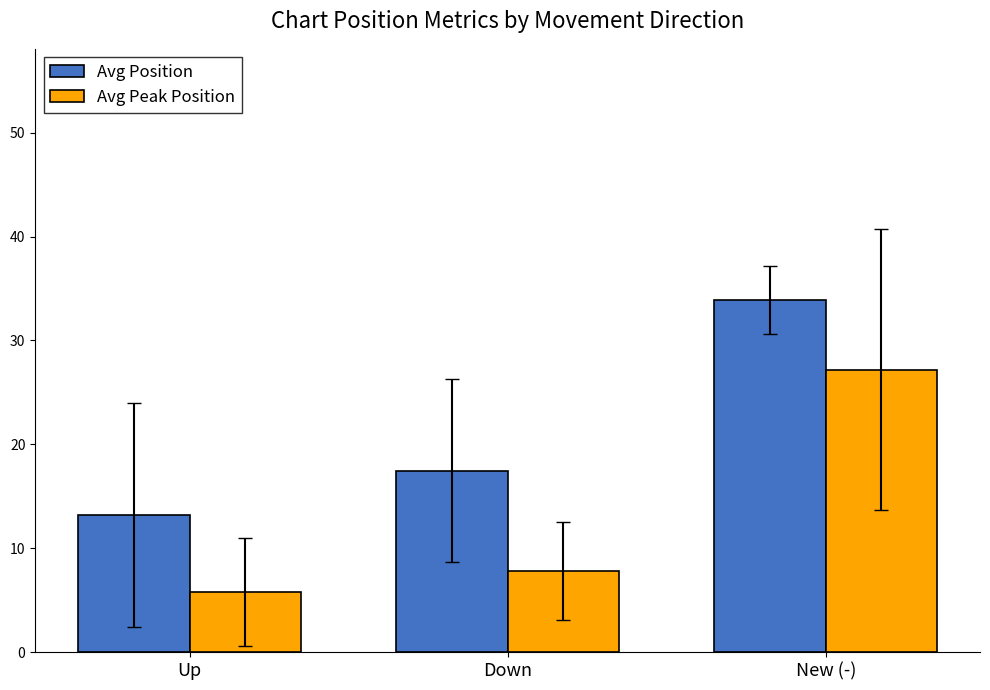

Rank the series at New (-) from highest to lowest value.

Avg Position, Avg Peak Position